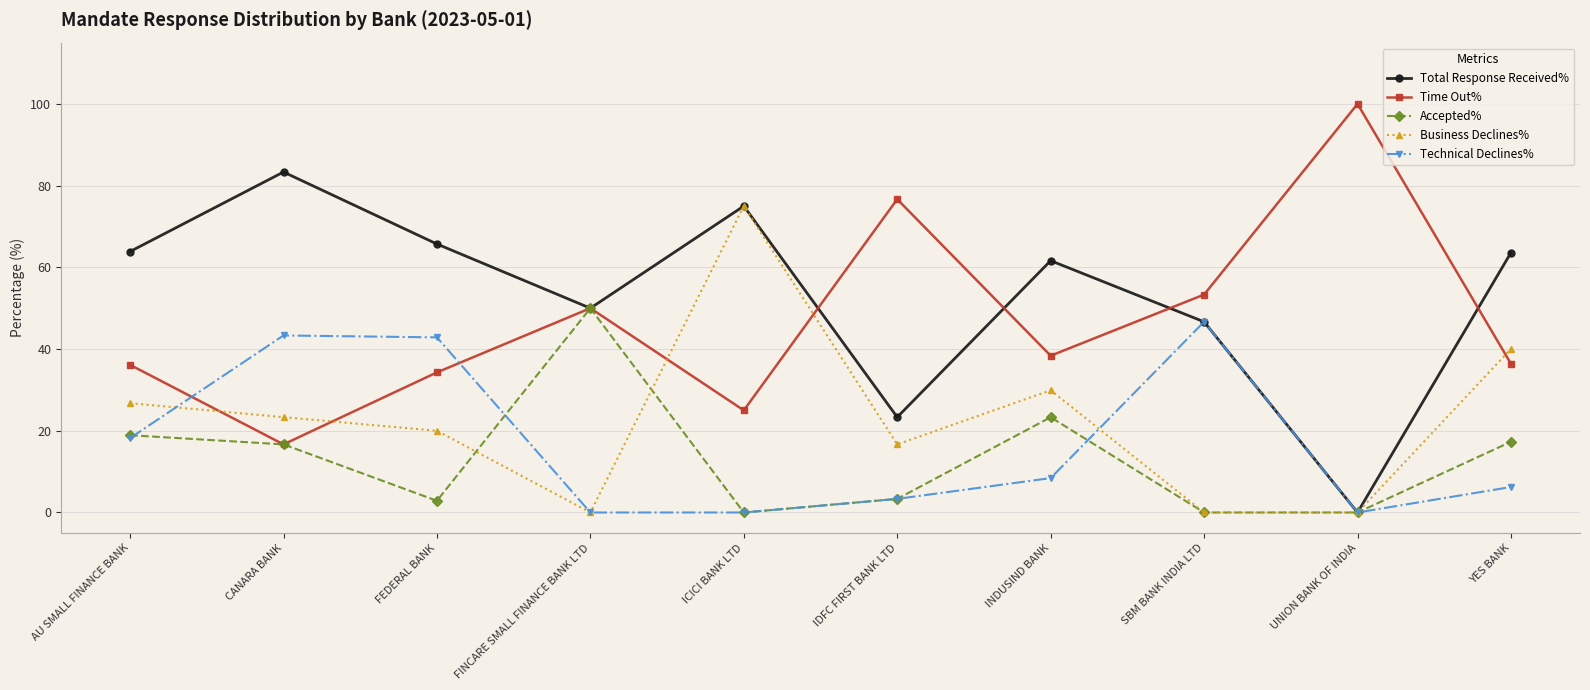

What are all the series names shown in the legend?

Total Response Received%, Time Out%, Accepted%, Business Declines%, Technical Declines%